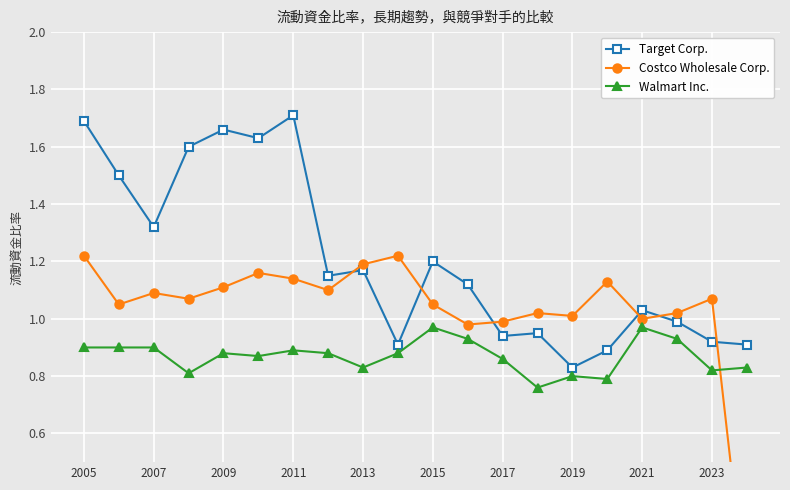

Which category has the lowest value in the Target Corp. series?

2019